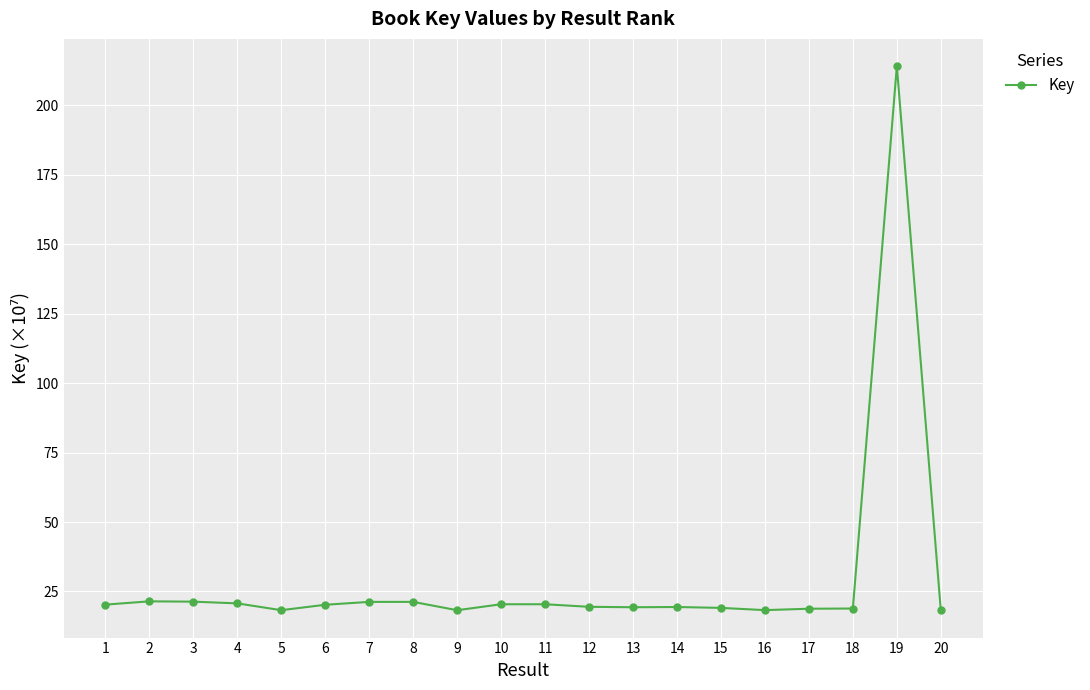

Between 19 and 8, which is larger?

19